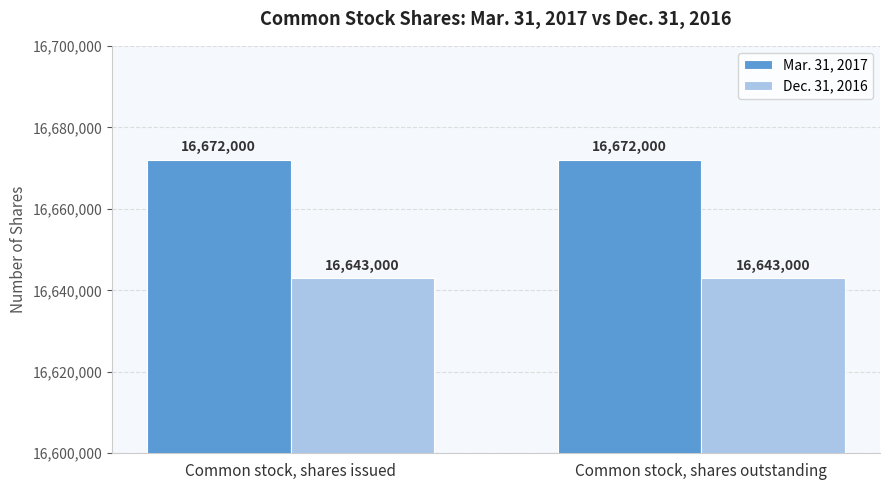

The Dec. 31, 2016 series shows 16643000 at Common stock, shares outstanding. True or false?

True